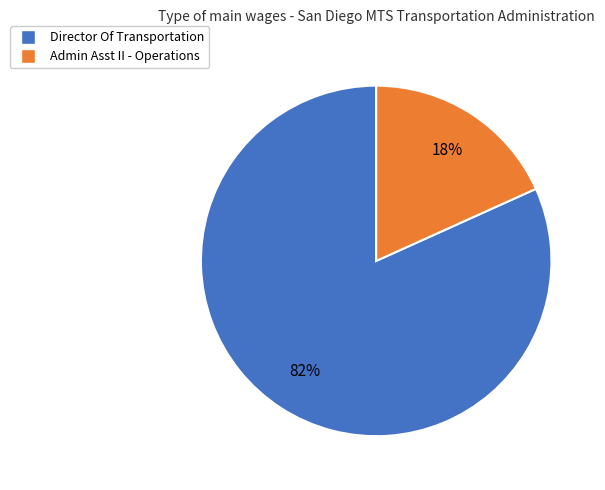

Which slice represents more than half of the pie?

Director Of Transportation